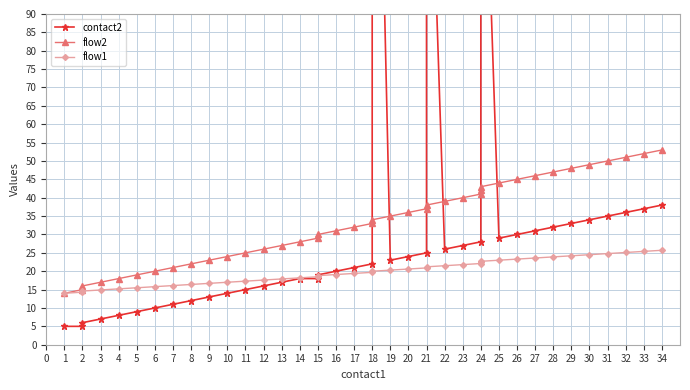

What is the lowest value of the flow2 series?

14.0